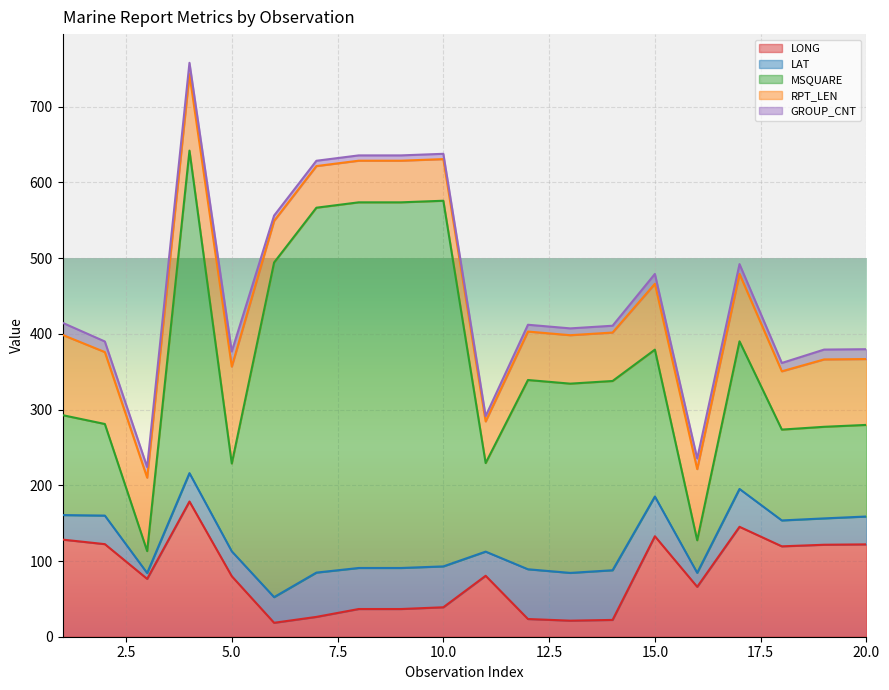

How many distinct data groups are displayed?

5